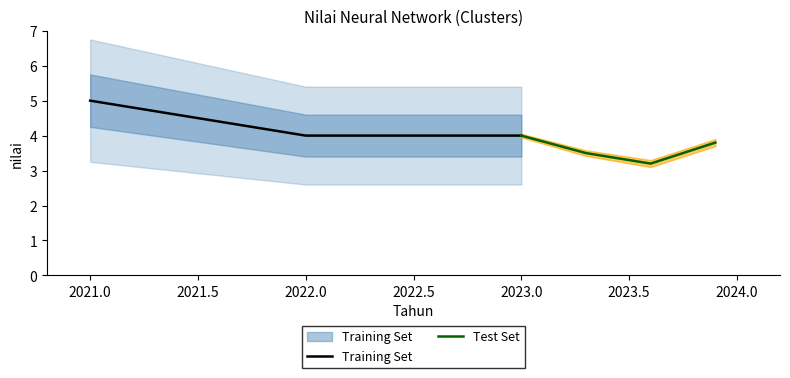

True or false: the data shows 4 at 2022.

True